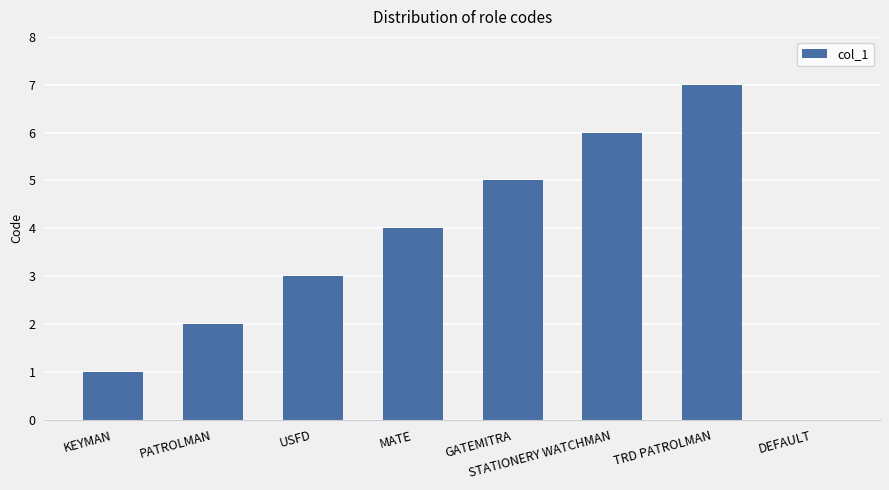

The chart shows a value of -4 at DEFAULT. True or false?

False